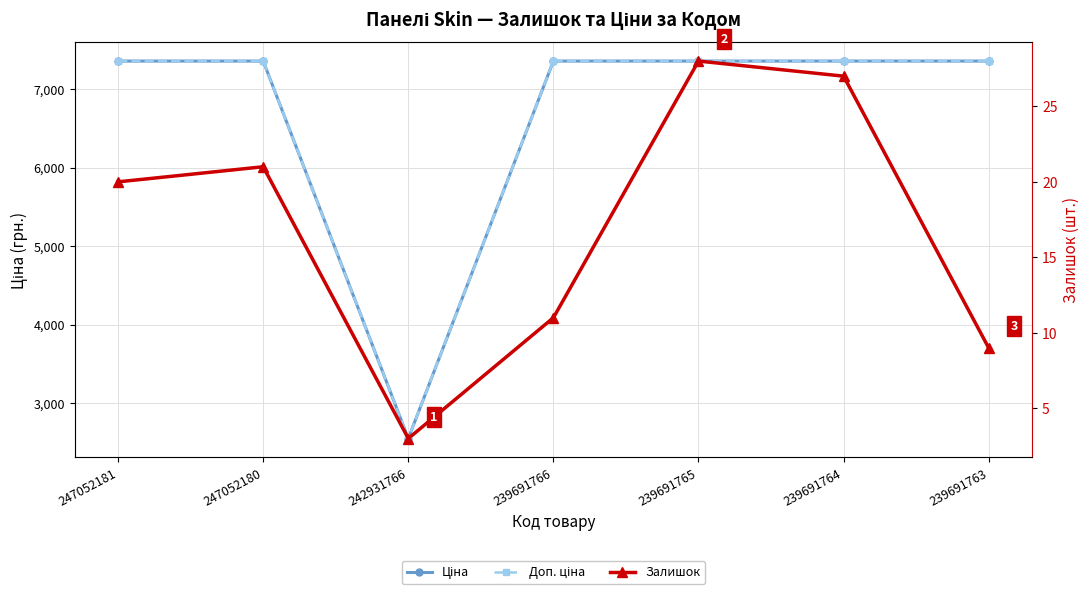

True or false: Доп. ціна has a value of 3227.0 at 247052181.

False